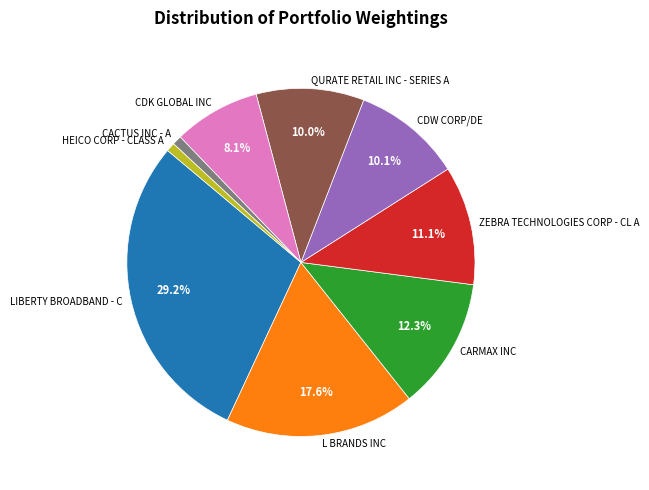

What is the largest slice in the pie chart?

LIBERTY BROADBAND - C